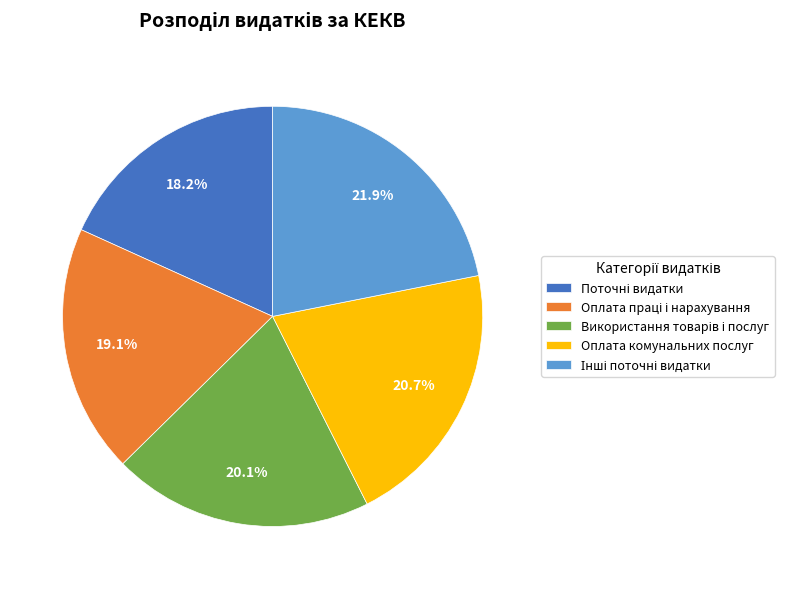

Does any single category account for the majority?

No